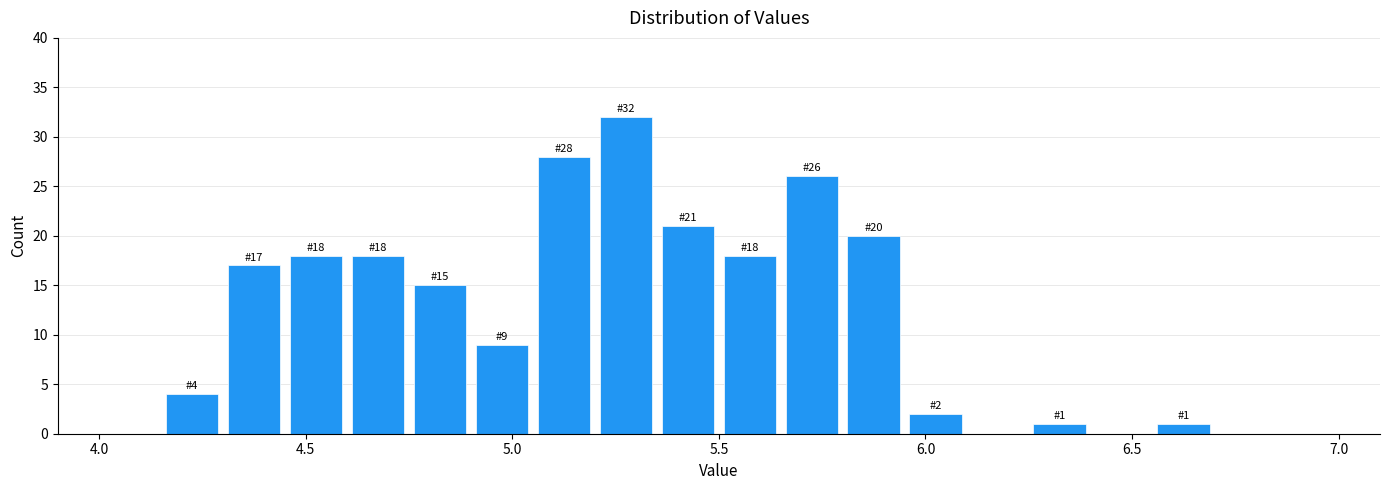

Around what value on the x-axis is the tallest bar? Give the approximate position of its centre, as read against the axis.

5.30